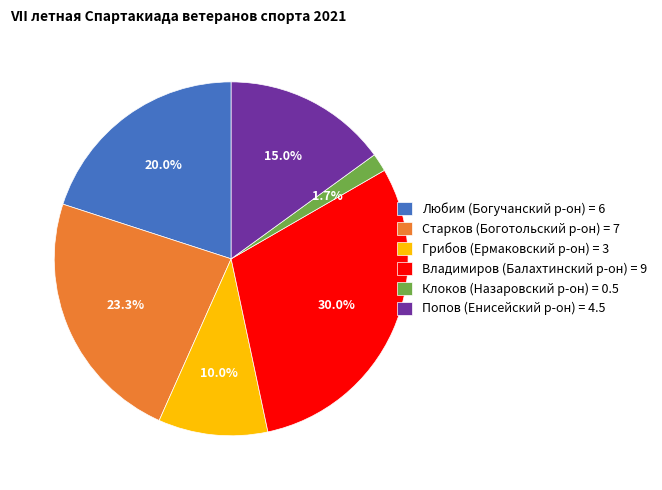

What is the largest slice in the pie chart?

Владимиров (Балахтинский р-он) = 9